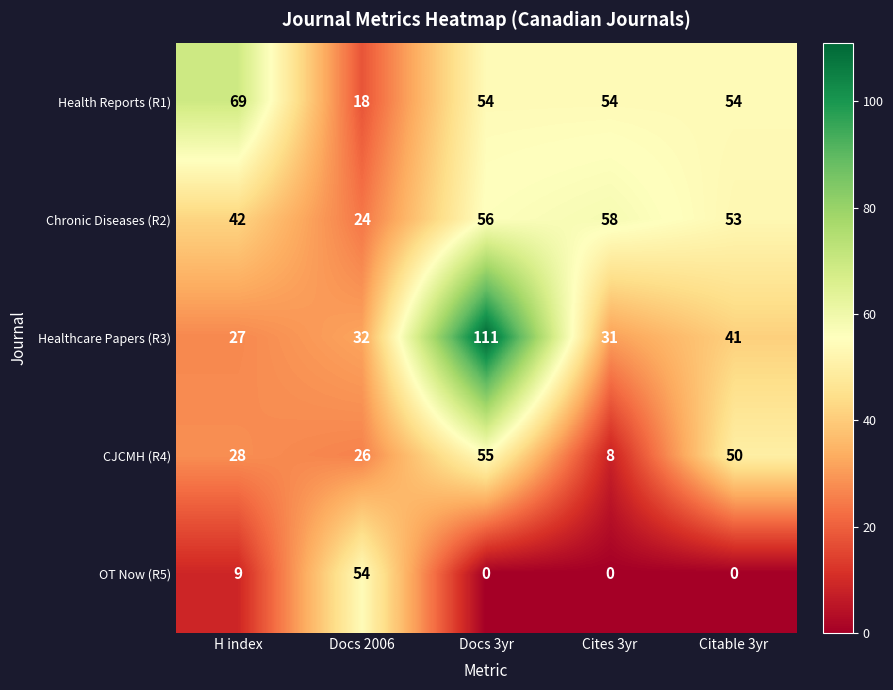

What value does the Healthcare Papers (R3) series have at Cites 3yr?

31